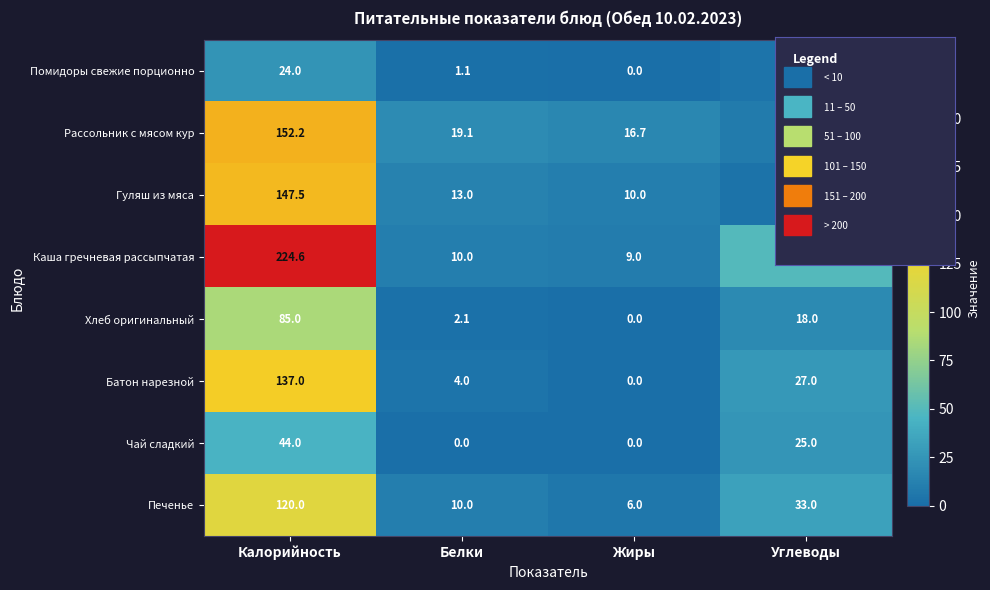

What is the difference between the second highest and minimum values in the Помидоры свежие порционно series?

3.8